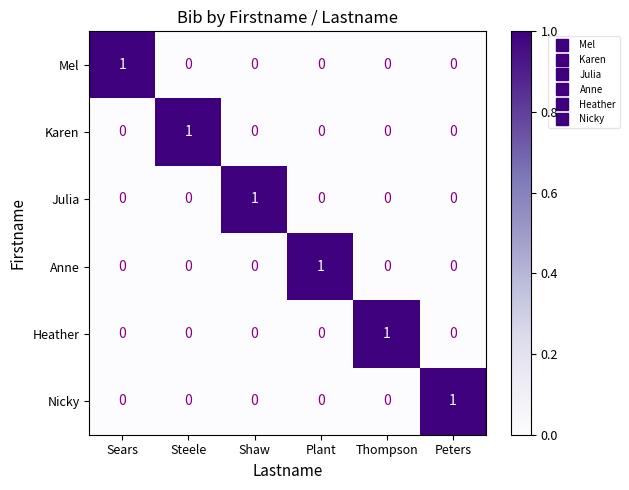

How many distinct data groups are displayed?

6